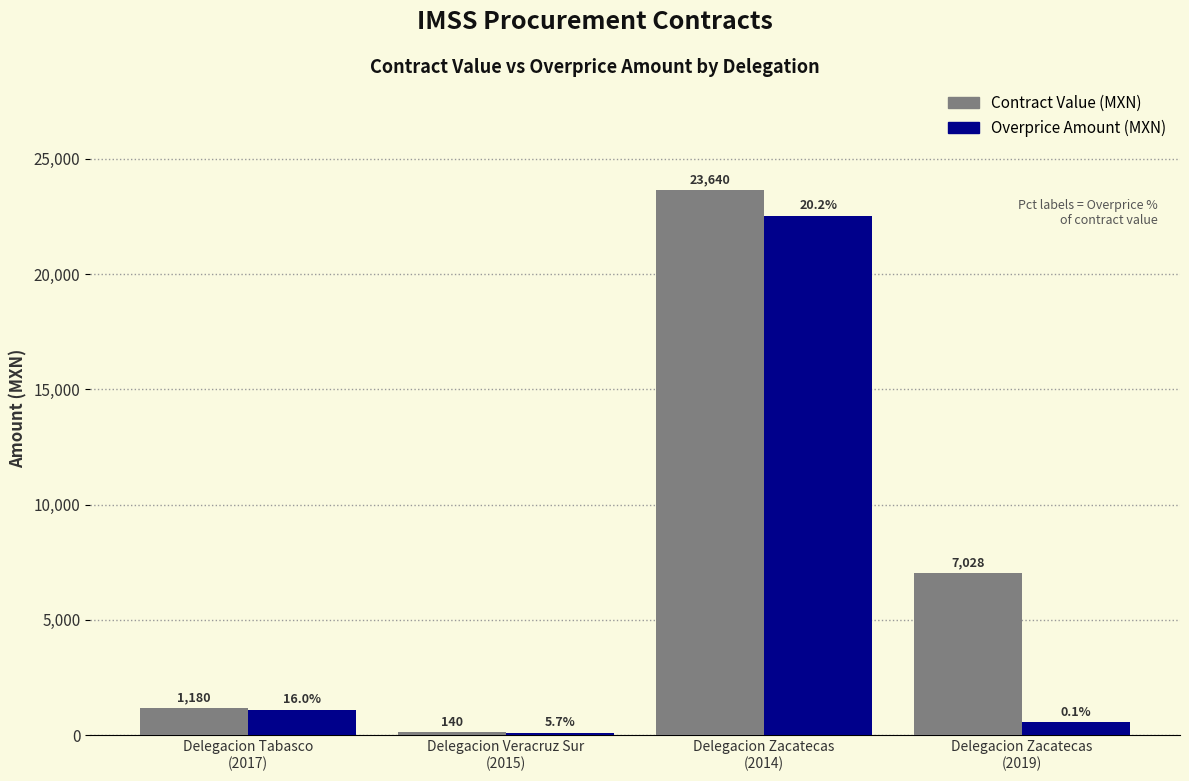

What is the label of the 3rd bar from the left?

Delegacion Zacatecas
(2014)